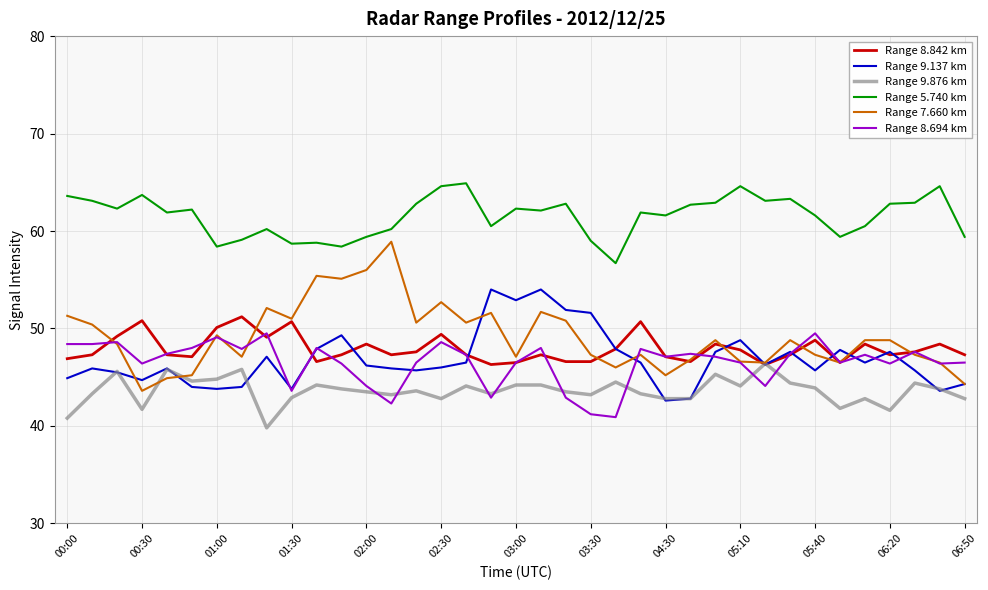

True or false: Range 5.740 km and Range 8.842 km cross at least once.

False